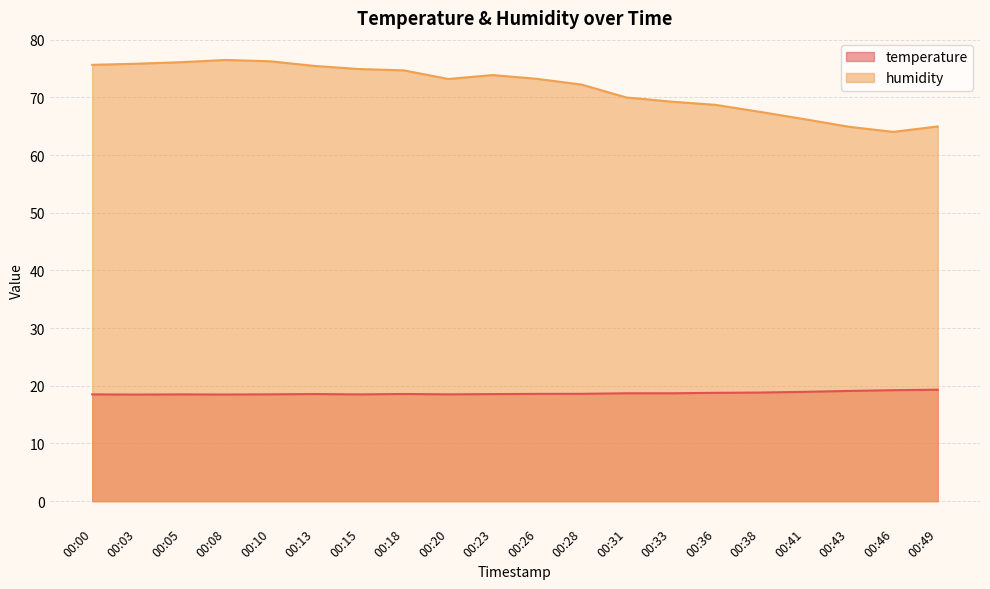

True or false: humidity has more than 0 interior local peaks.

True